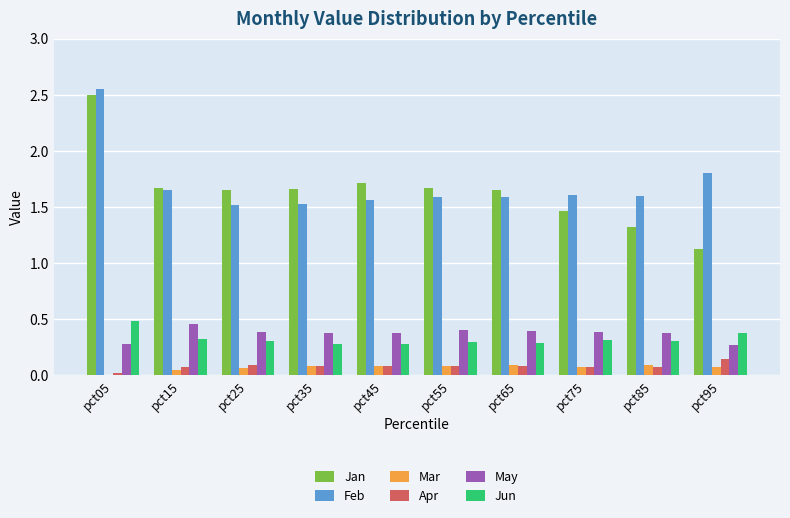

List the series in order of their peak value, highest first.

Feb, Jan, Jun, May, Apr, Mar